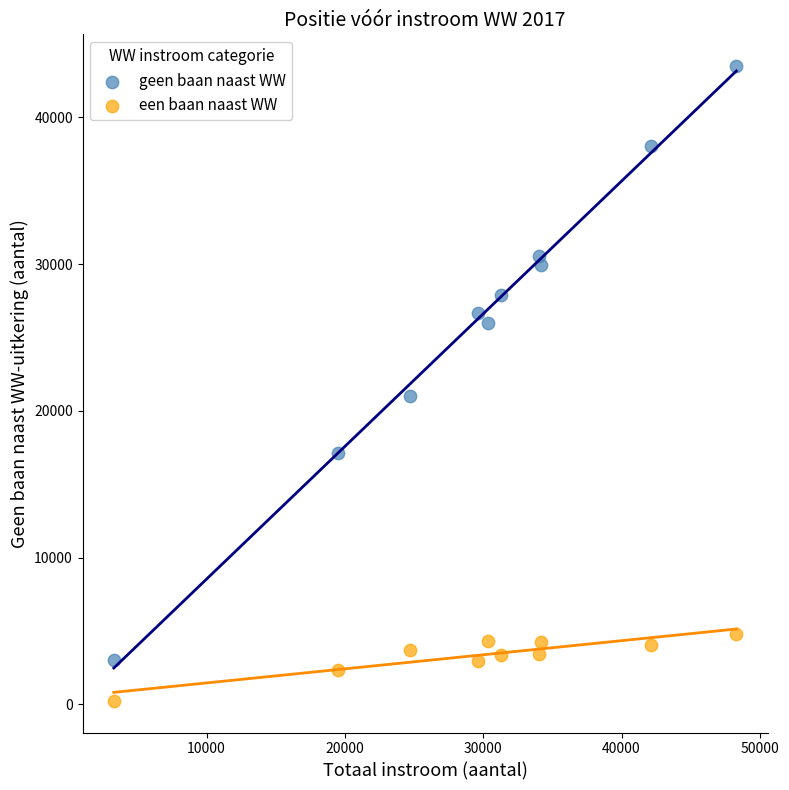

Which series has the widest spread of Y values?

geen baan naast WW